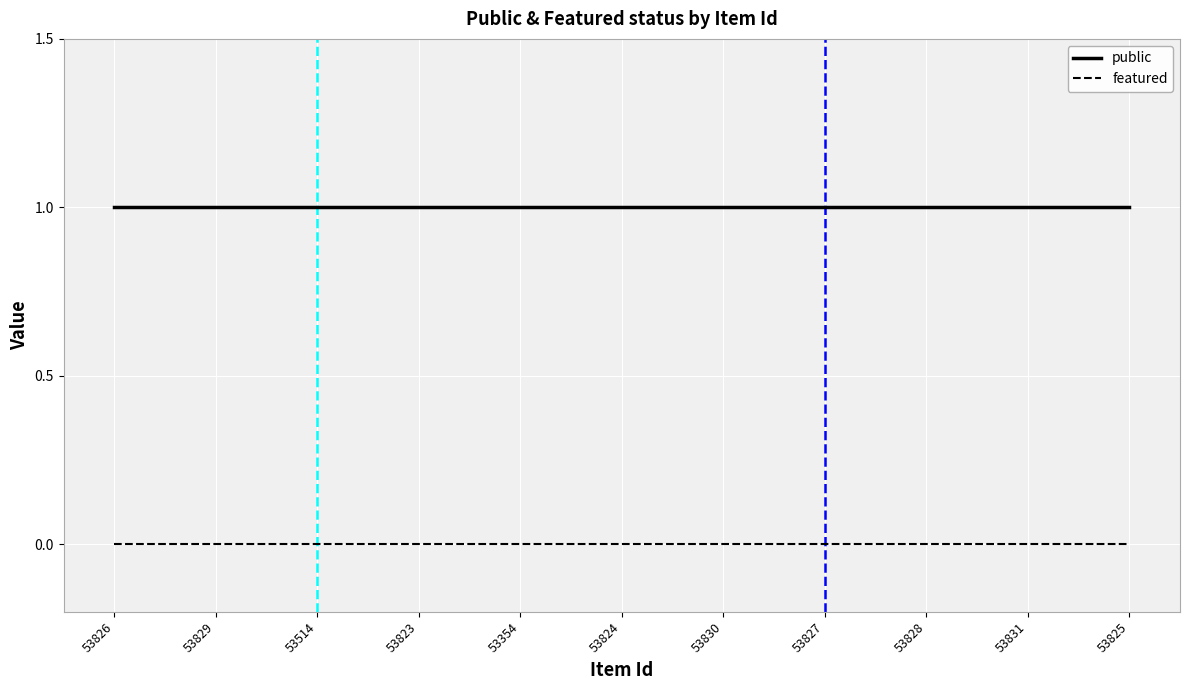

Rank the series by their maximum value, from lowest to highest.

featured, public